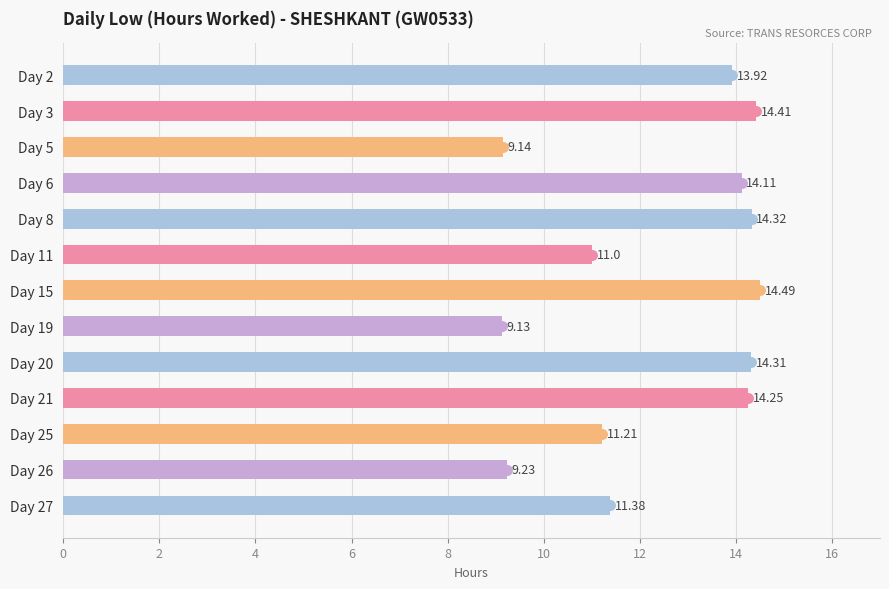

What is the change in value from Day 6 to Day 8?

+0.2